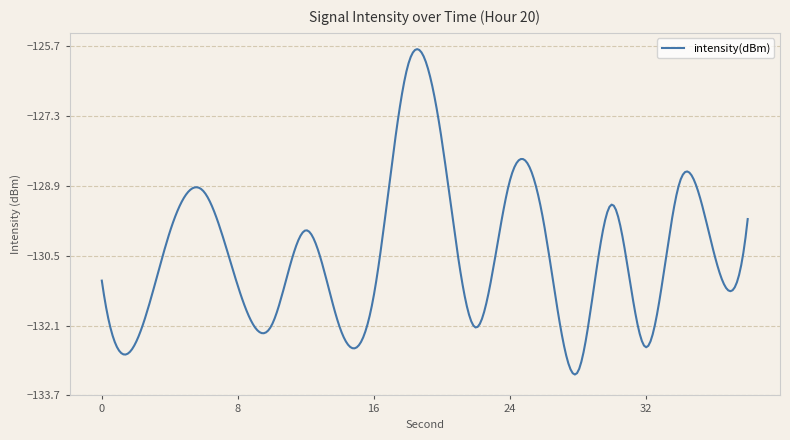

What is the greatest value displayed?

-125.8